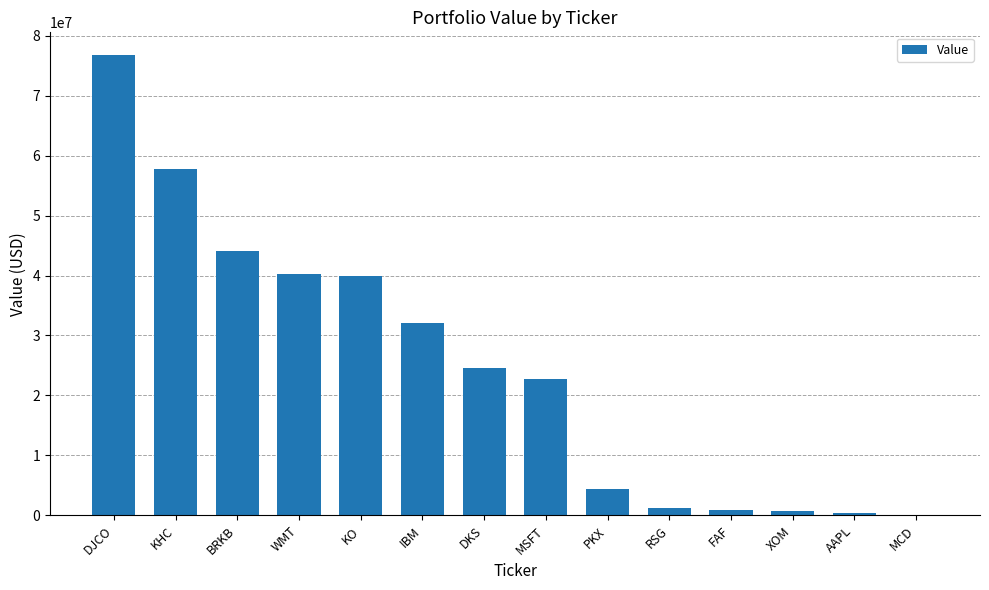

The chart shows a value of 7244071 at PKX. True or false?

False